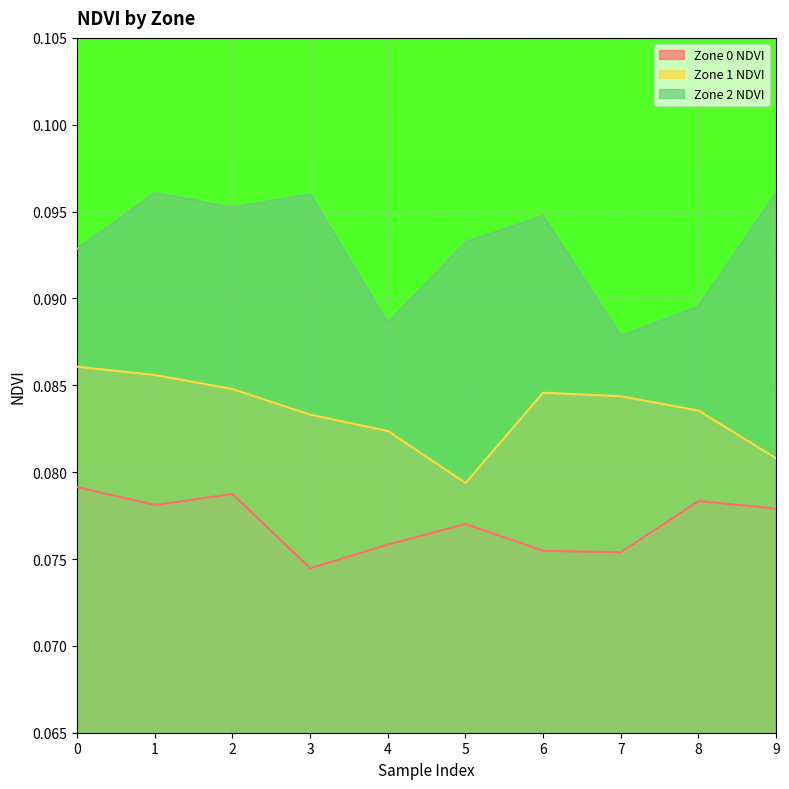

The Zone 1 NDVI series shows 0.1 at 5. True or false?

False